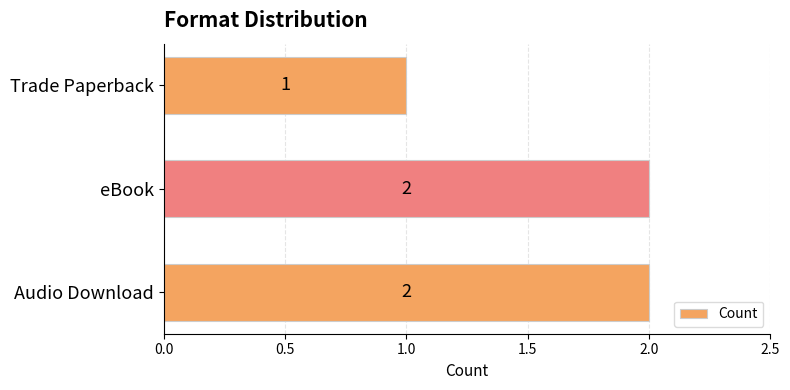

What is the sum of the values at Trade Paperback and Audio Download?

3